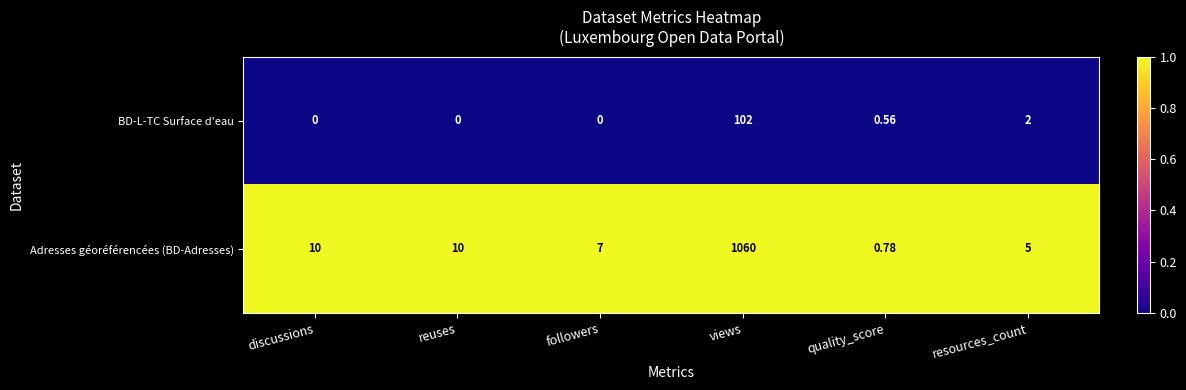

What is the total value across all series at reuses?

10.0